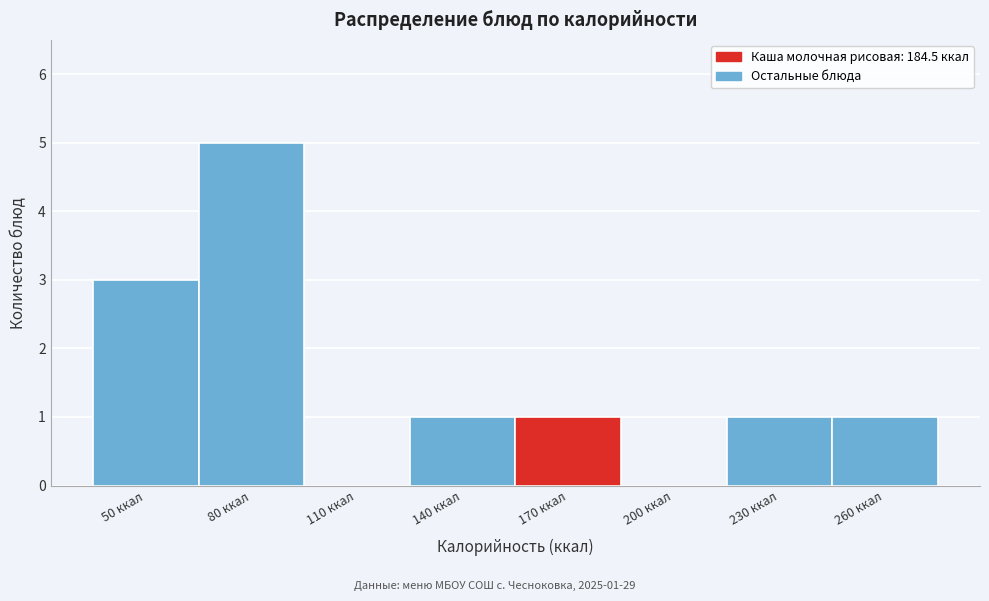

Reading right to left, list all the values displayed in this chart.

260 ккал=1	230 ккал=1	200 ккал=0	170 ккал=1	140 ккал=1	110 ккал=0	80 ккал=5	50 ккал=3